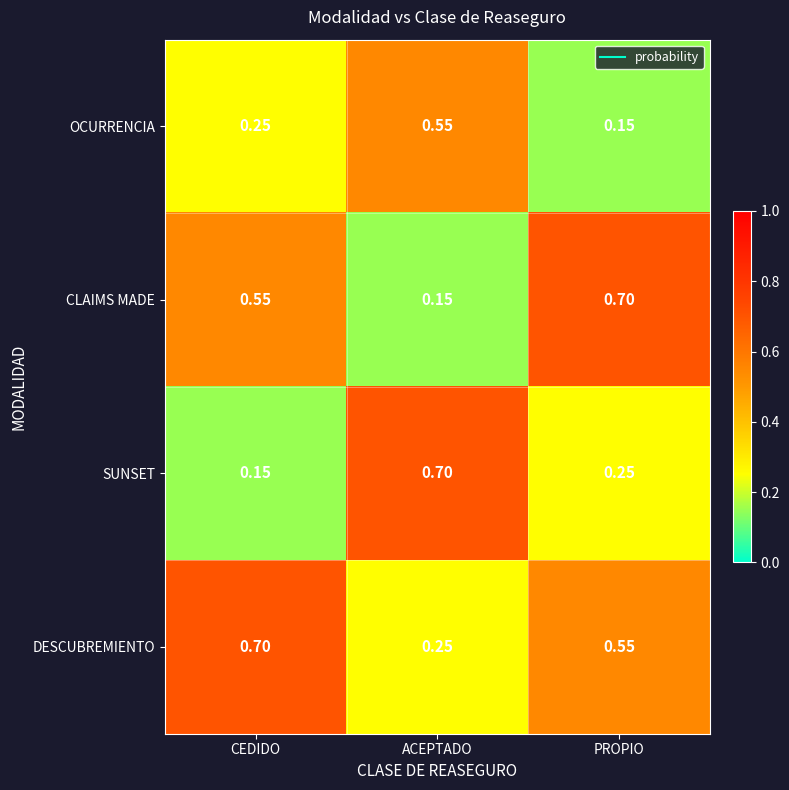

At which label does CLAIMS MADE reach its minimum?

ACEPTADO